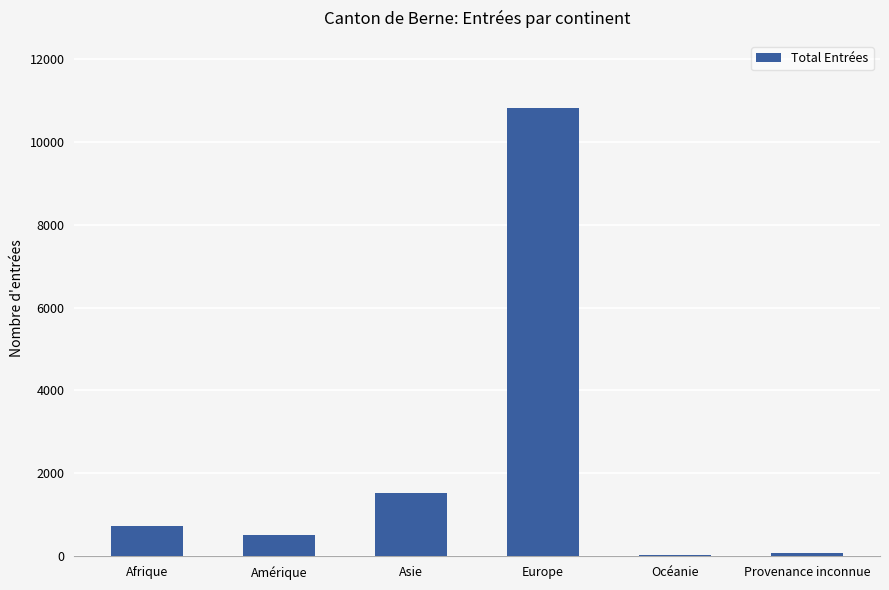

What is the greatest value displayed?

10812